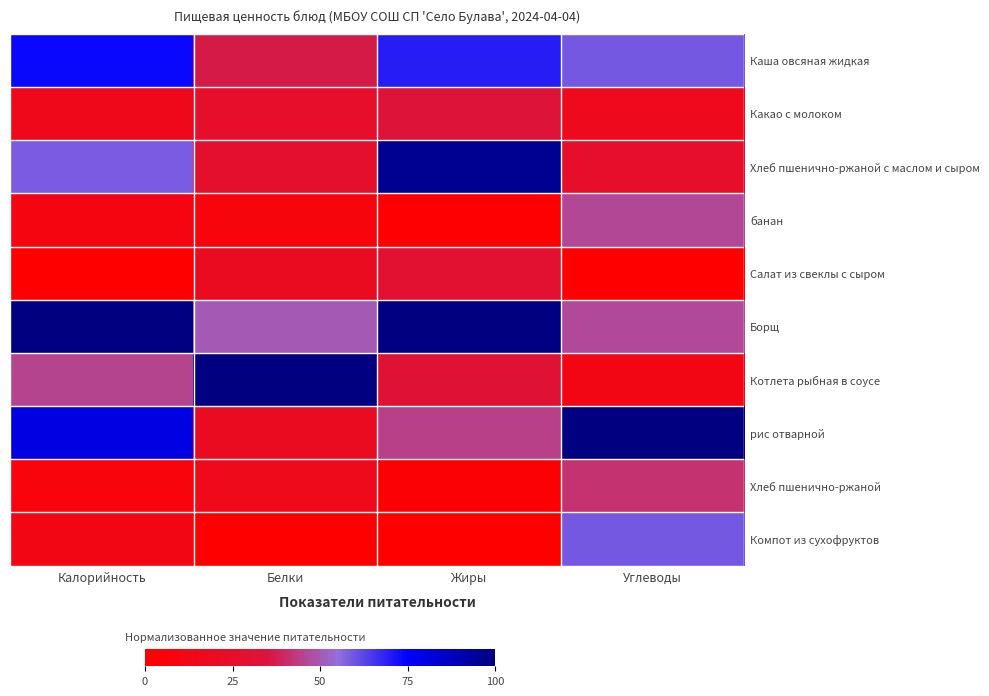

Rank the series at Калорийность from lowest to highest value.

Салат из свеклы с сыром, Хлеб пшенично-ржаной, банан, Компот из сухофруктов, Какао с молоком, Котлета рыбная в соусе, Хлеб пшенично-ржаной с маслом и сыром, Каша овсяная жидкая, рис отварной, Борщ